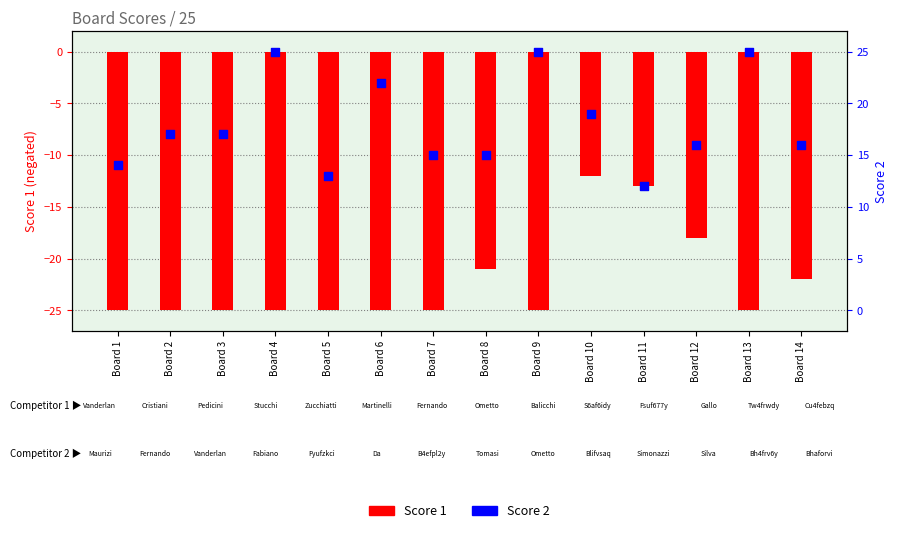

Which series has the largest Y range (max minus min)?

Score 1